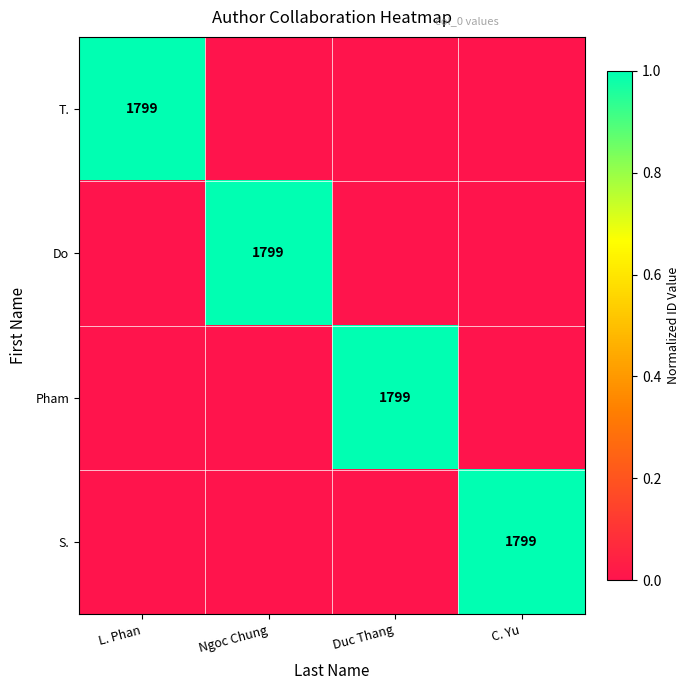

Is it true that T. equals 3155 at L. Phan?

False